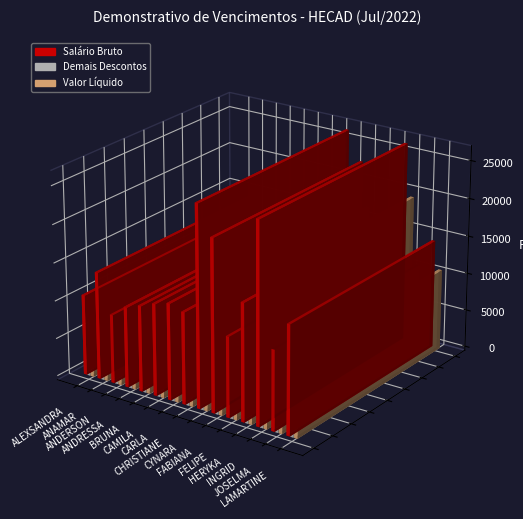

List the labels in order of Demais Descontos value, largest first.

ANAMAR, CYNARA, INGRID, FABIANA, HERYKA, LAMARTINE, CHRISTIANE, CARLA, CAMILA, BRUNA, ANDRESSA, FELIPE, JOSELMA, ALEXSANDRA, ANDERSON